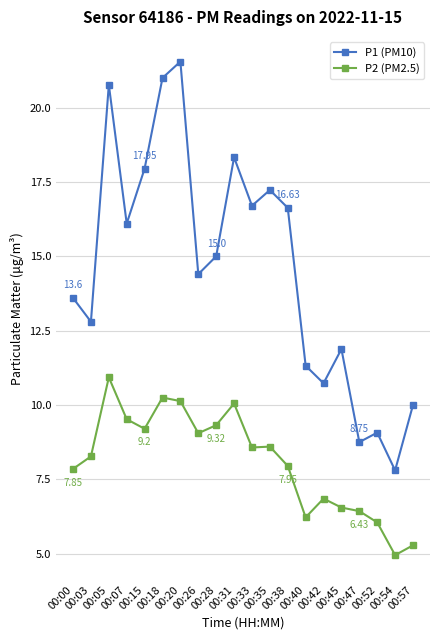

What is the average value of the P2 (PM2.5) series?

8.1